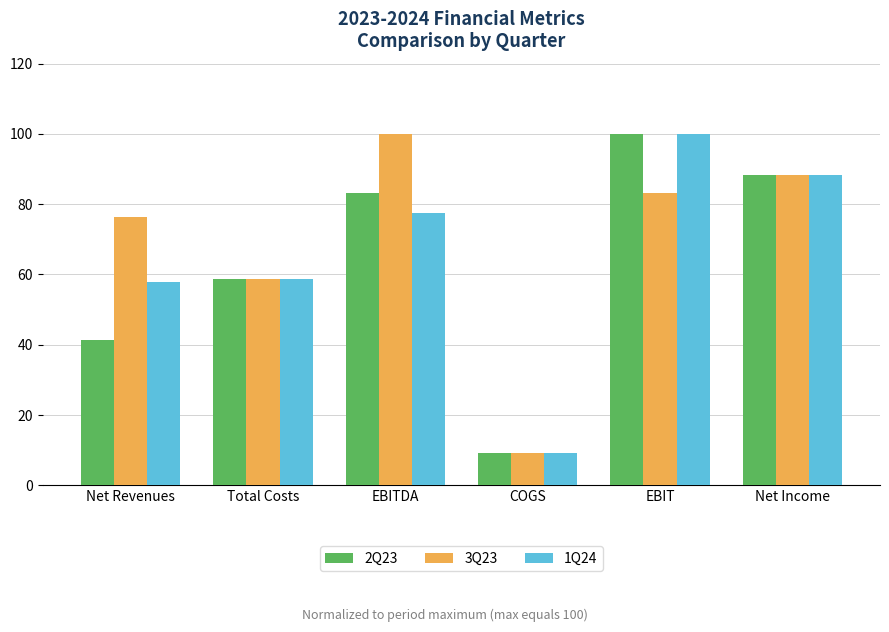

Reading left to right, transcribe all the data shown in this chart.

2Q23: Net Revenues=41.4	Total Costs=58.8	EBITDA=83.3	COGS=9.2	EBIT=100.0	Net Income=88.3
3Q23: Net Revenues=76.3	Total Costs=58.8	EBITDA=100.0	COGS=9.2	EBIT=83.3	Net Income=88.3
1Q24: Net Revenues=57.9	Total Costs=58.8	EBITDA=77.6	COGS=9.2	EBIT=100.0	Net Income=88.3